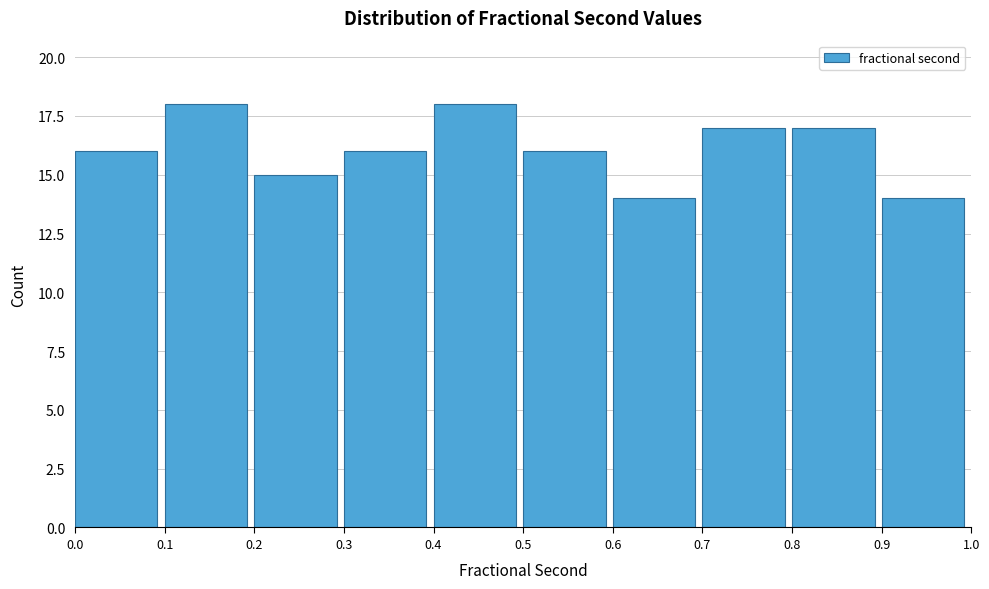

How tall is the bar that spans 0.3 to 0.4 on the x-axis? The values are not printed on the chart, so give them approximately, as read against the axis.

16